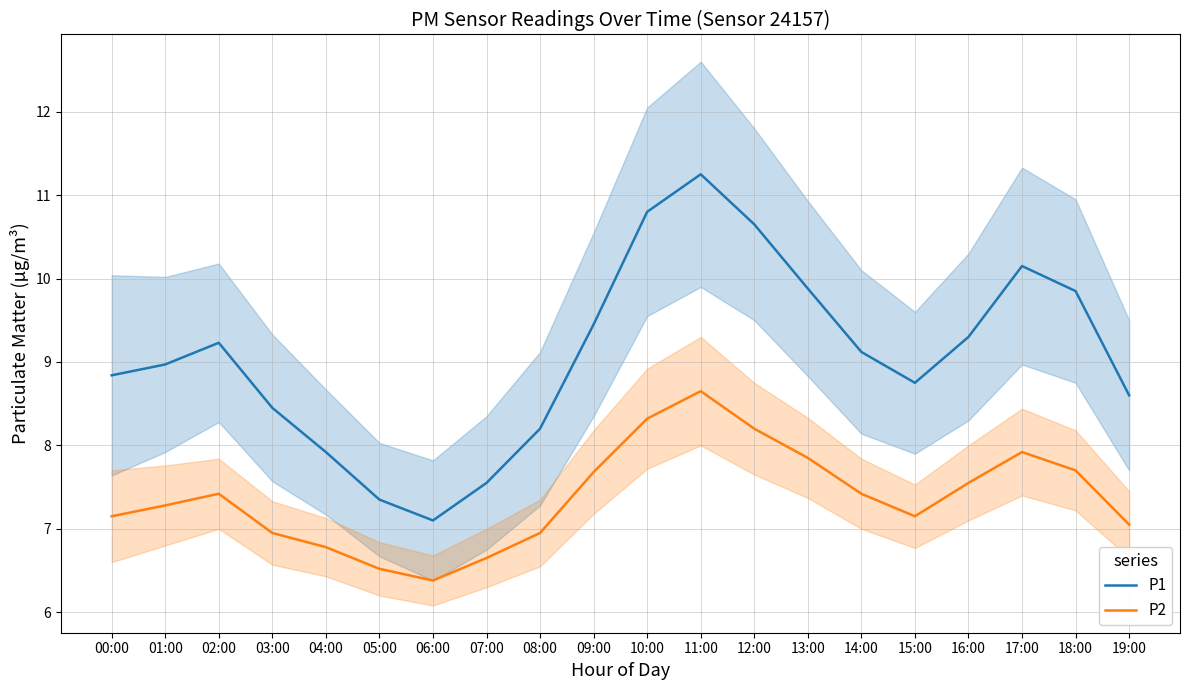

How many categories are shown in the chart?

20